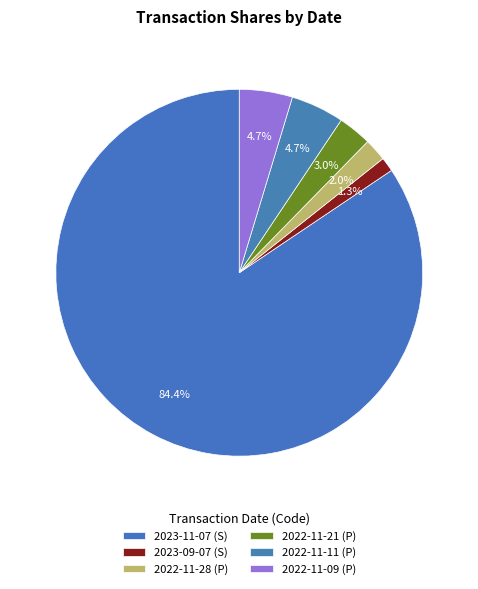

Is it true that 2022-11-21 (P) is 16% of the pie?

False